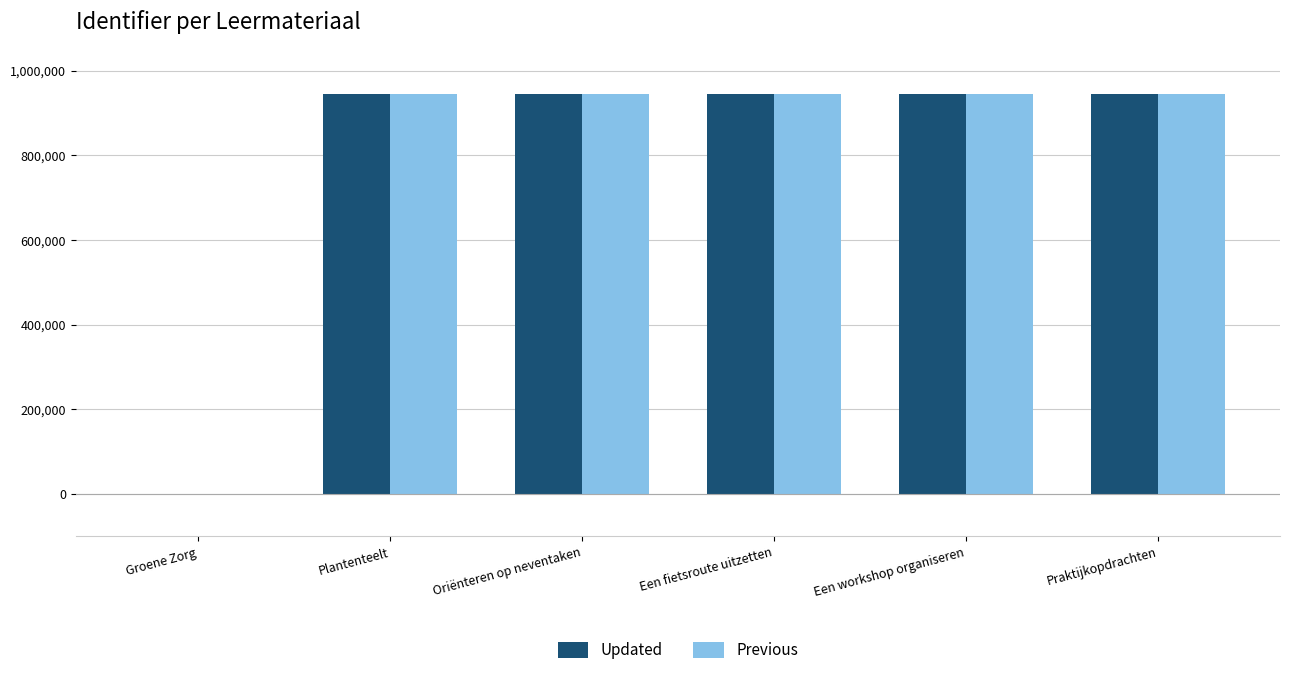

What is the approximate value of Updated at Een fietsroute uitzetten?

944097